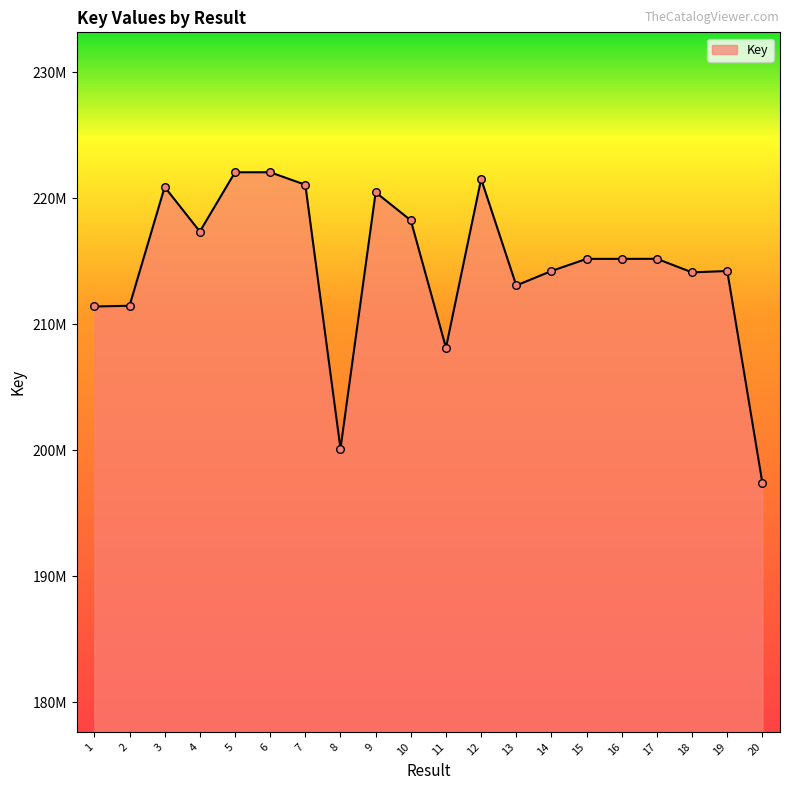

What is the ratio of the value at 18 to the value at 6?

1.0